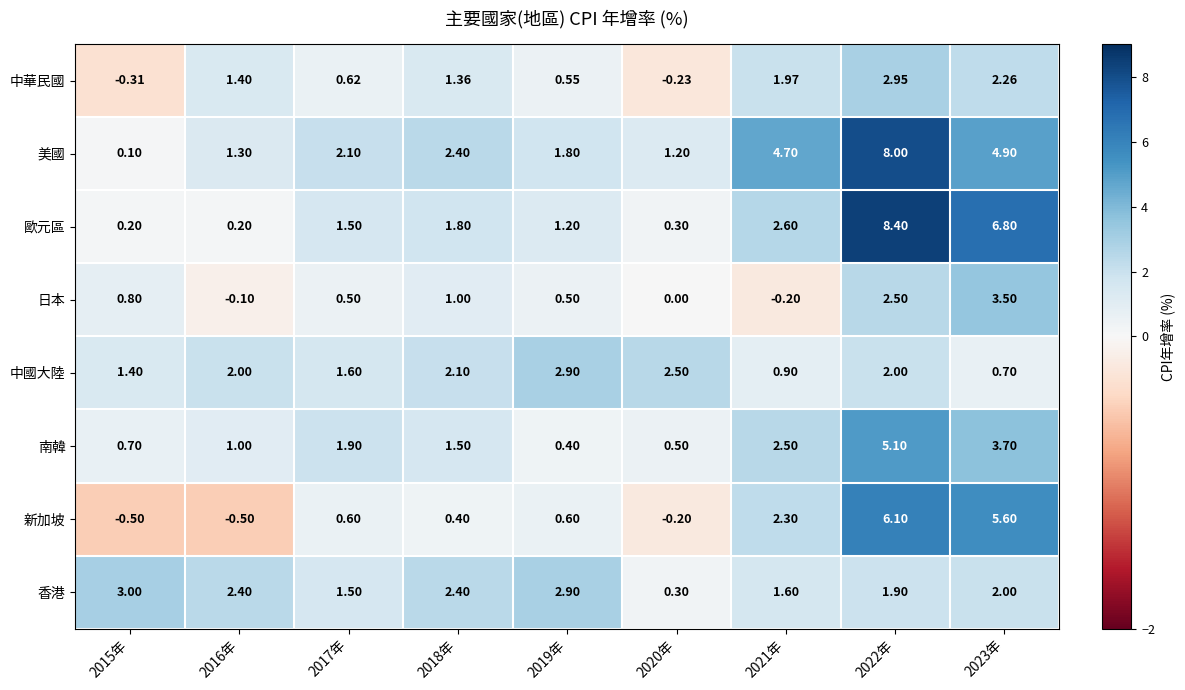

Which series has the largest range (max minus min)?

歐元區